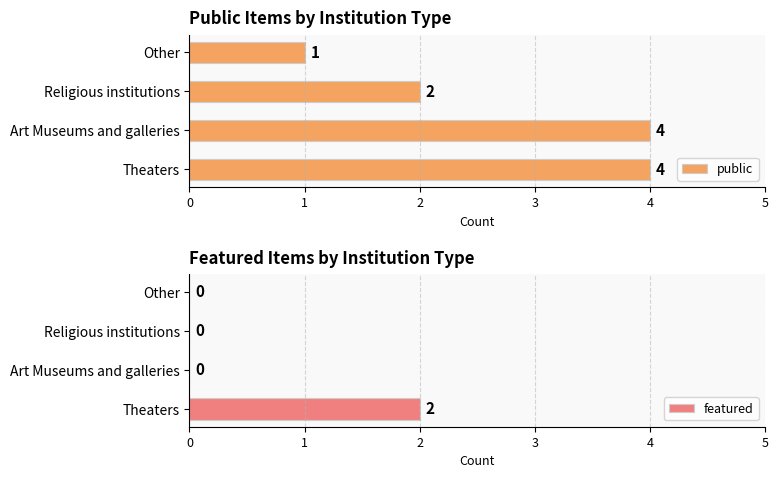

How many categories are shown in the chart?

4